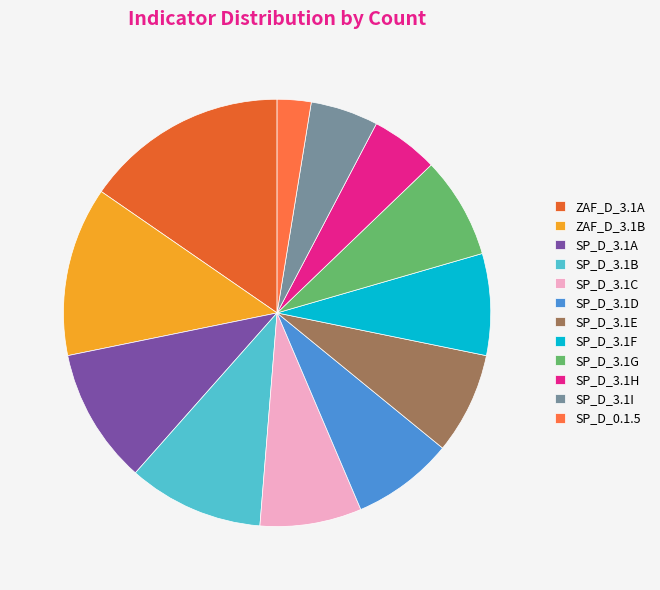

Count the number of slices in the pie.

12